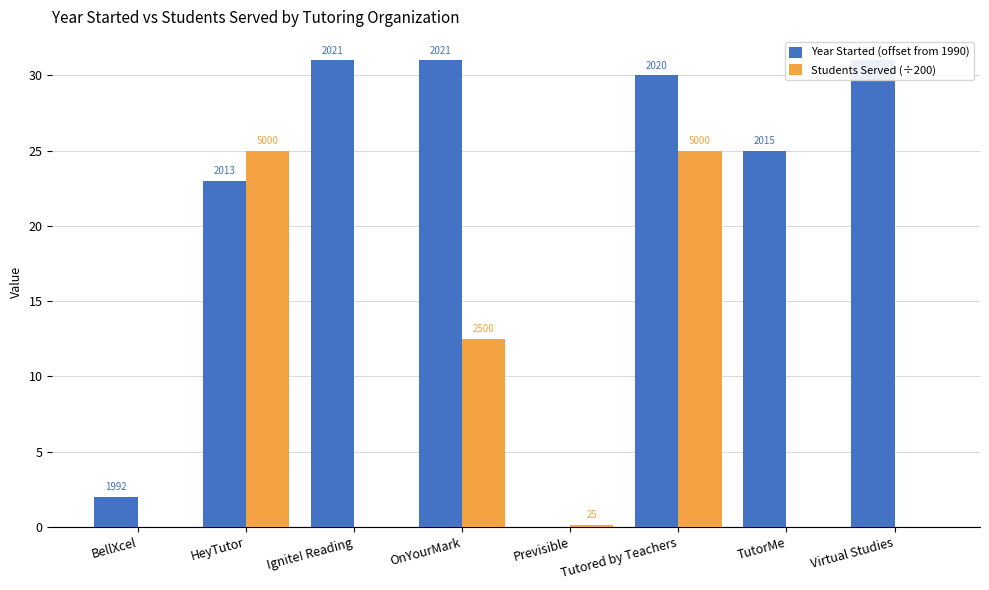

Which series changed the most between OnYourMark and Tutored by Teachers?

Students Served (÷200)